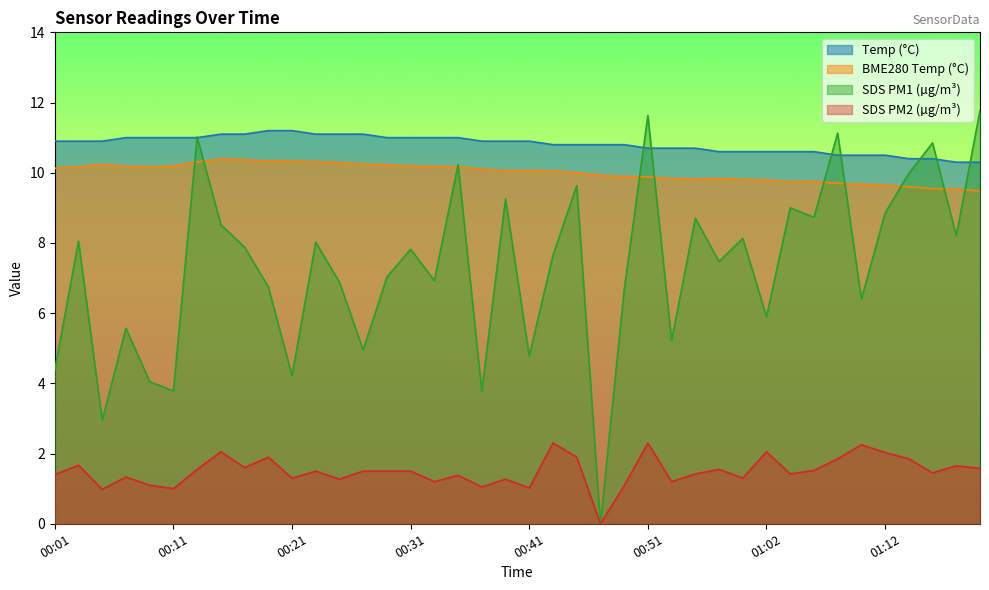

At how many categories does at least one series exceed 10?

40